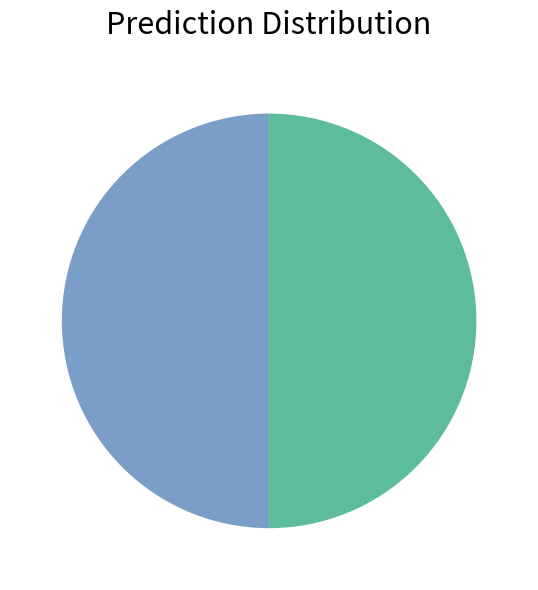

Count the number of slices in the pie.

2